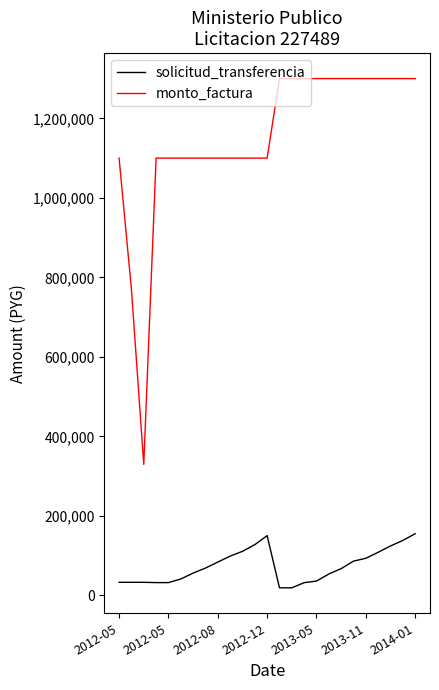

Which series has the largest total across all categories?

monto_factura